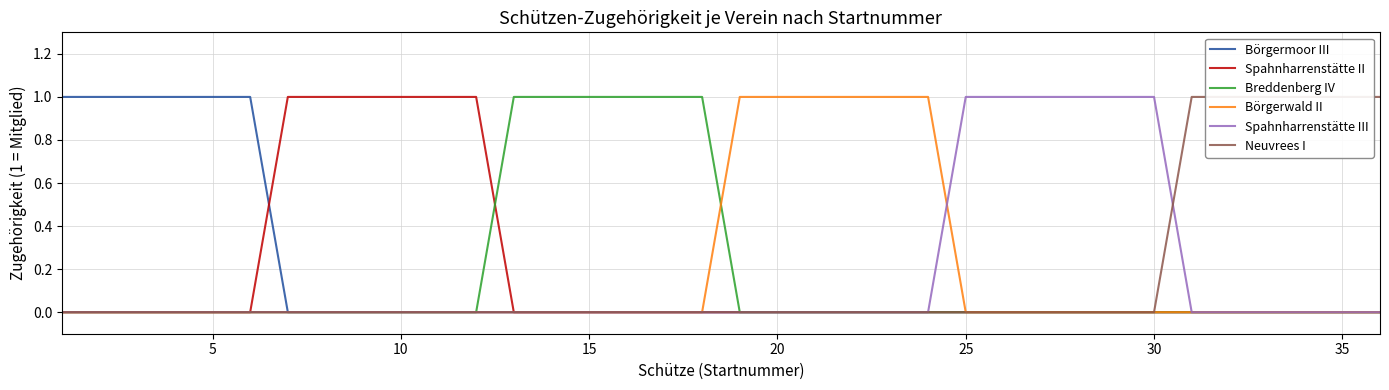

True or false: Spahnharrenstätte II has more than 2 interior local peaks.

False